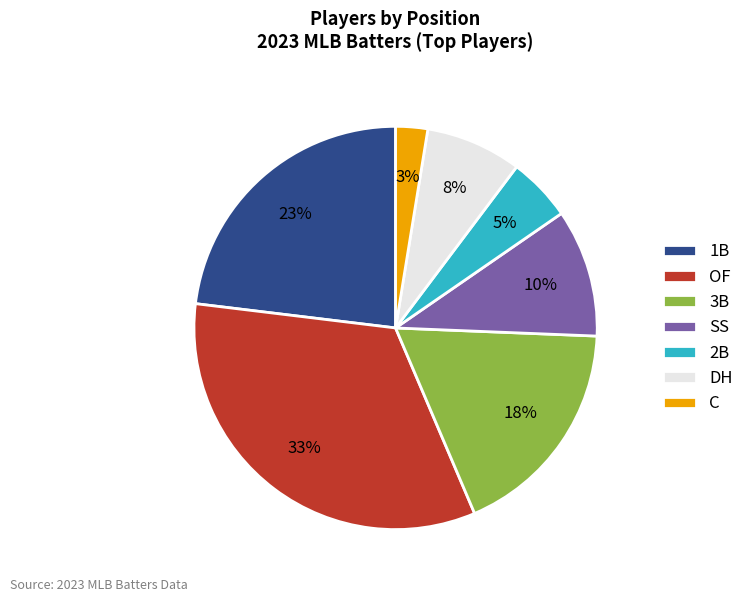

Is there a majority slice in this chart?

No